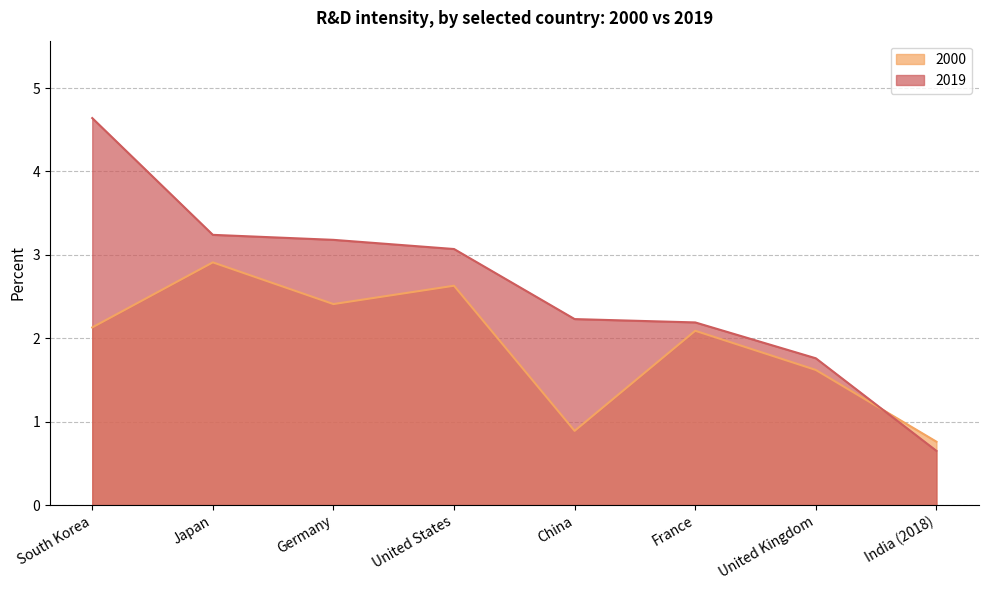

Between which two adjacent categories do 2000 and 2019 first intersect?

United Kingdom and India (2018)